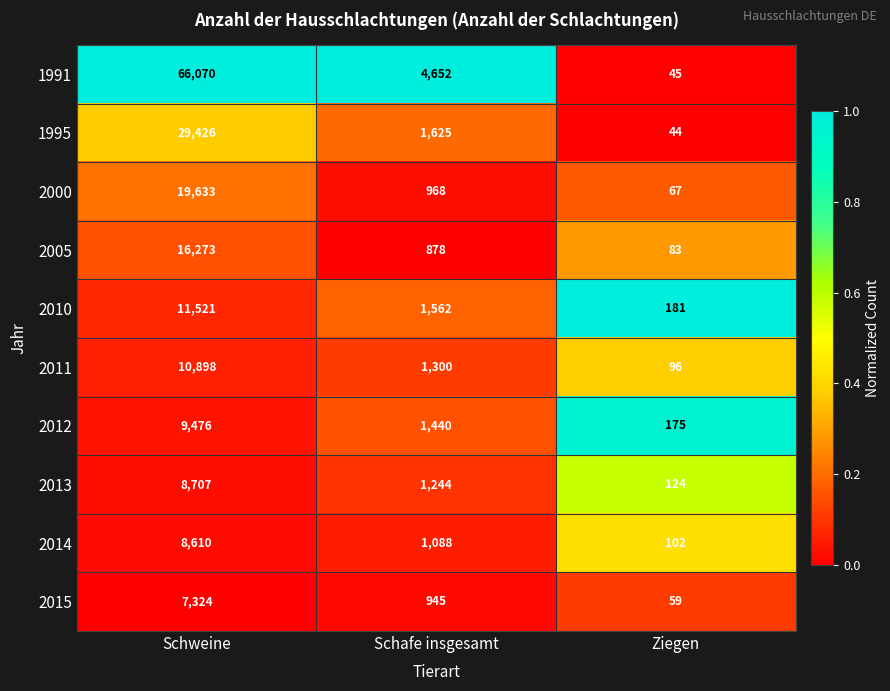

True or false: 2000 has a value of 67 at Ziegen.

True